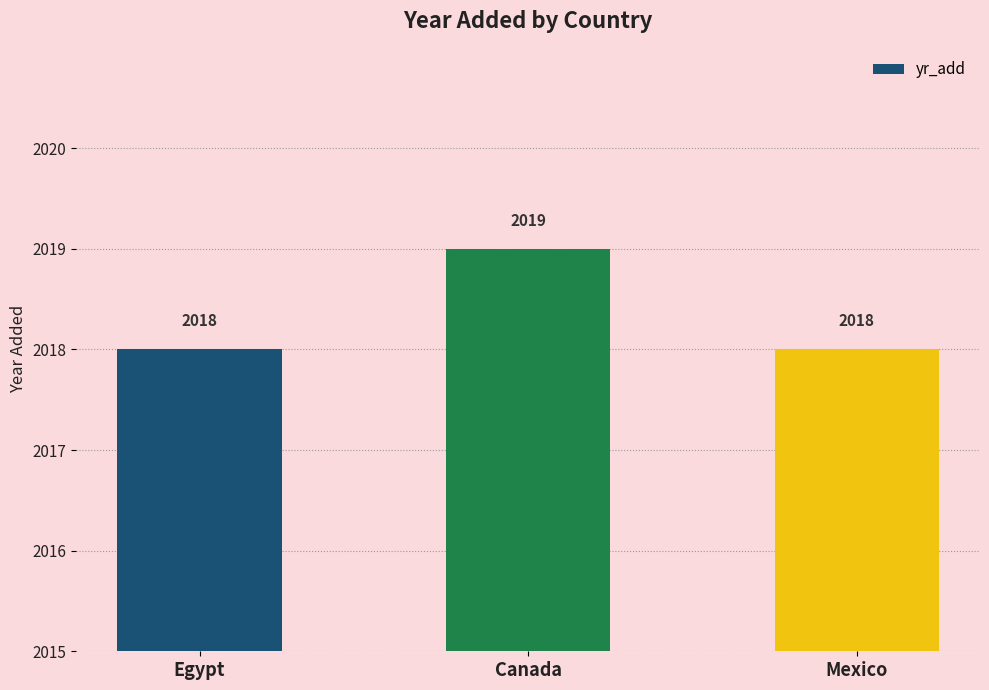

Reading left to right, extract all data points from this chart.

Egypt=2018	Canada=2019	Mexico=2018